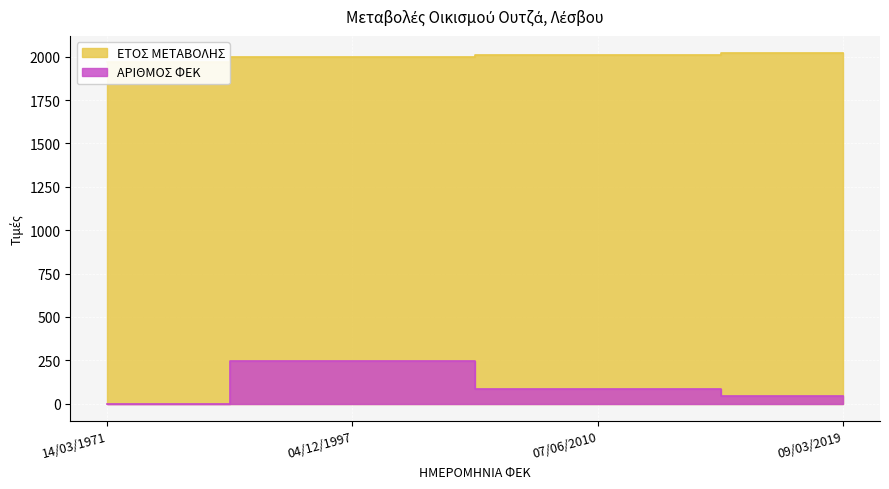

What is the total value across all series at 09/03/2019?

2062